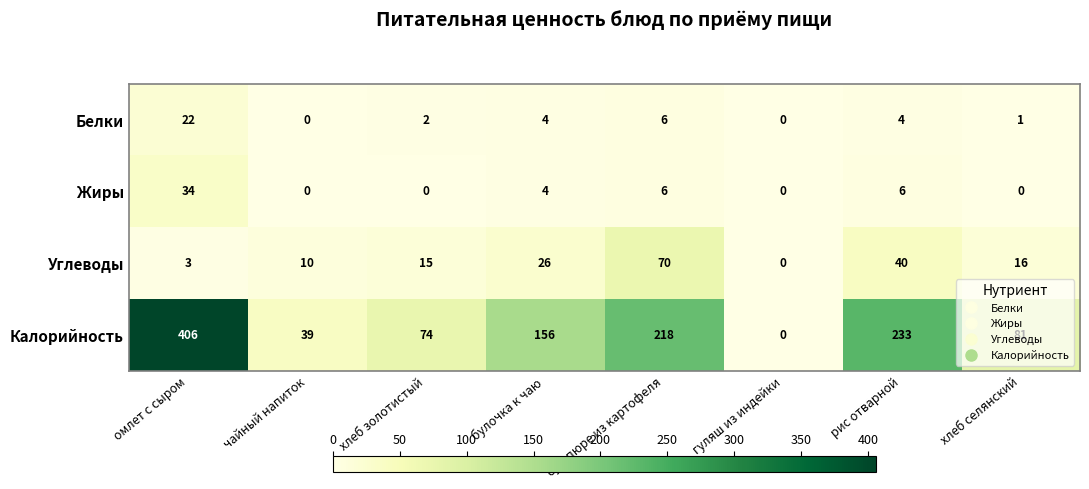

The value of Белки at гуляш из индейки is 15. True or false?

False